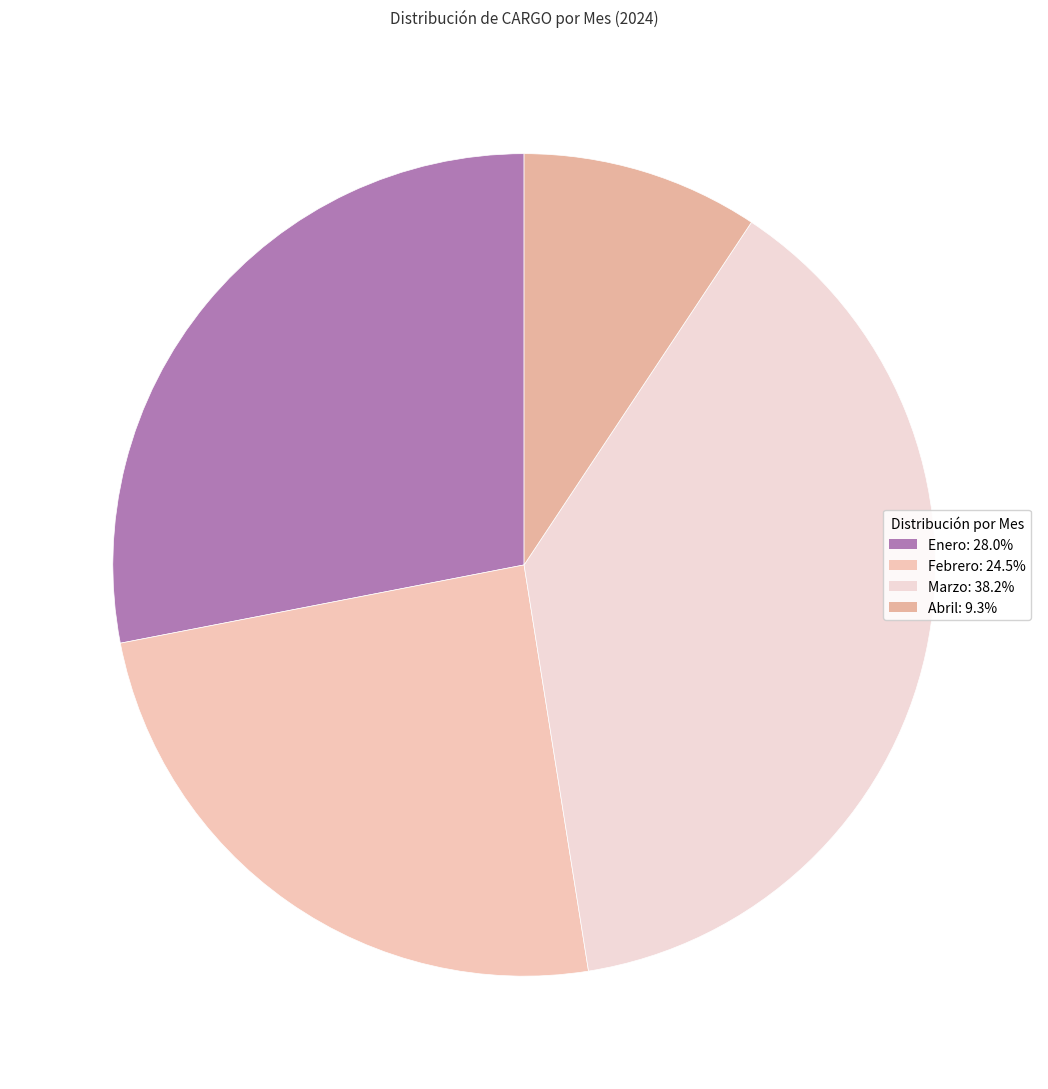

Is there a majority slice in this chart?

No